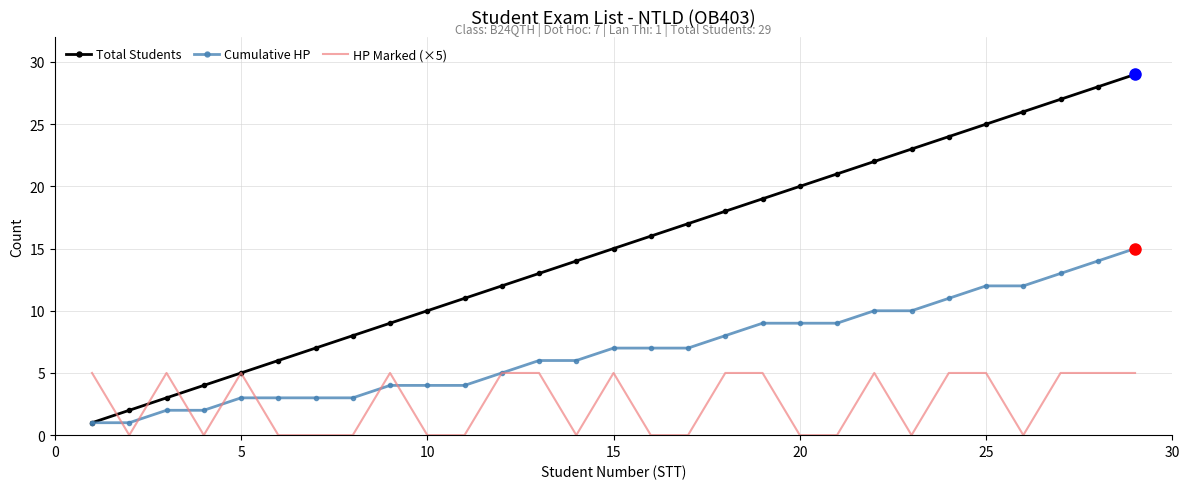

Rank the series by their average value, from lowest to highest.

HP Marked (×5), Cumulative HP, Total Students